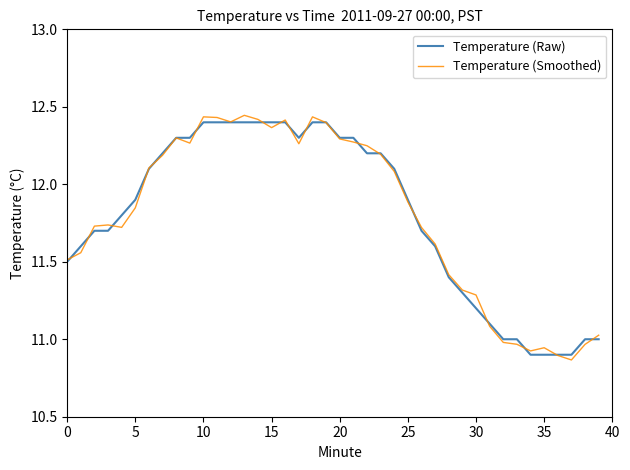

Which series has the largest range (max minus min)?

Temperature (Smoothed)